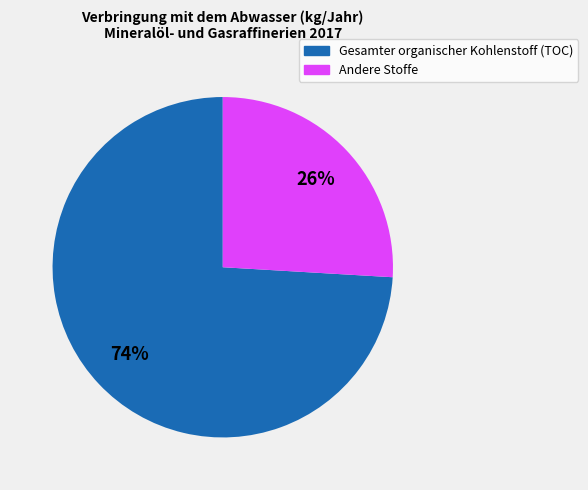

How many slices are in this pie chart?

2